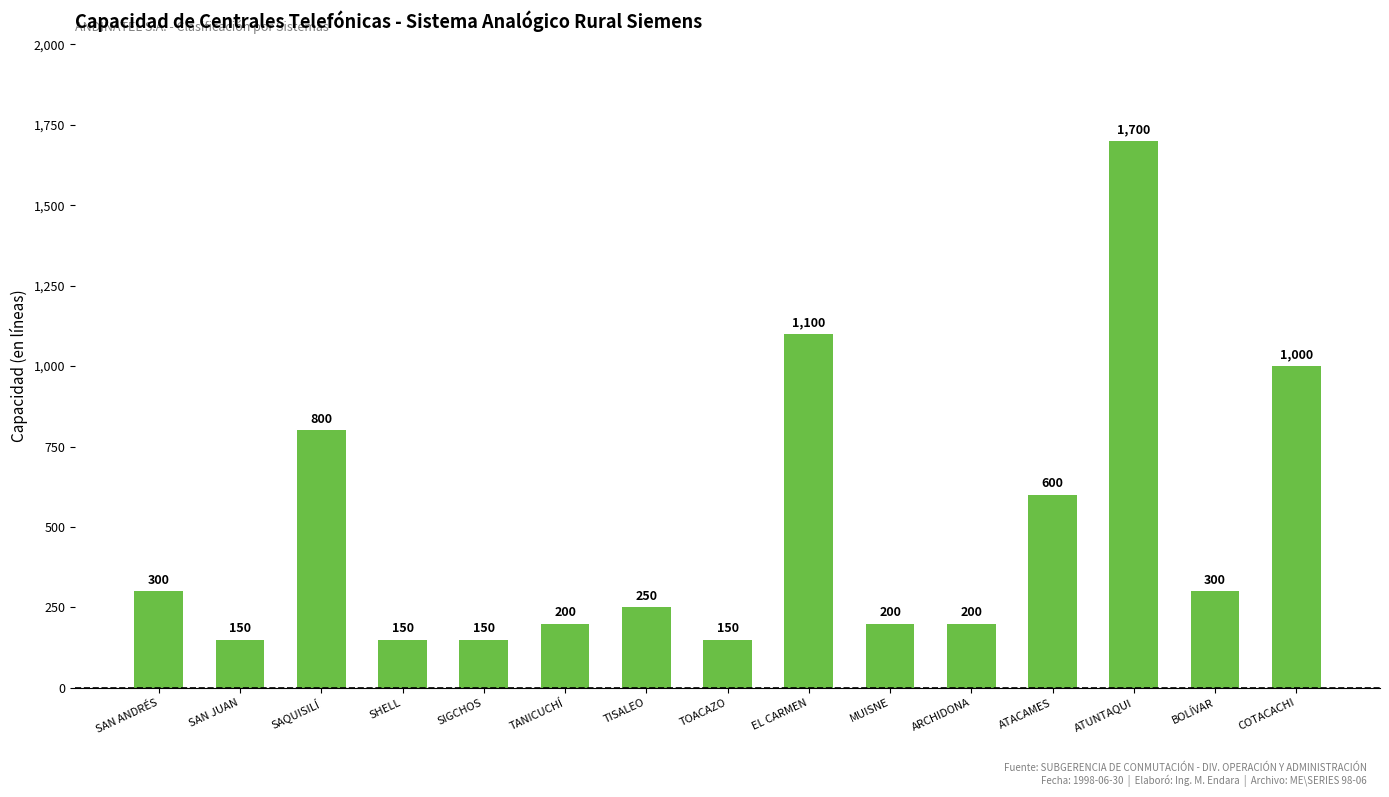

Reading left to right, what are all the values shown in this chart?

SAN ANDRÉS=300	SAN JUAN=150	SAQUISILÍ=800	SHELL=150	SIGCHOS=150	TANICUCHÍ=200	TISALEO=250	TOACAZO=150	EL CARMEN=1100	MUISNE=200	ARCHIDONA=200	ATACAMES=600	ATUNTAQUI=1700	BOLÍVAR=300	COTACACHI=1000